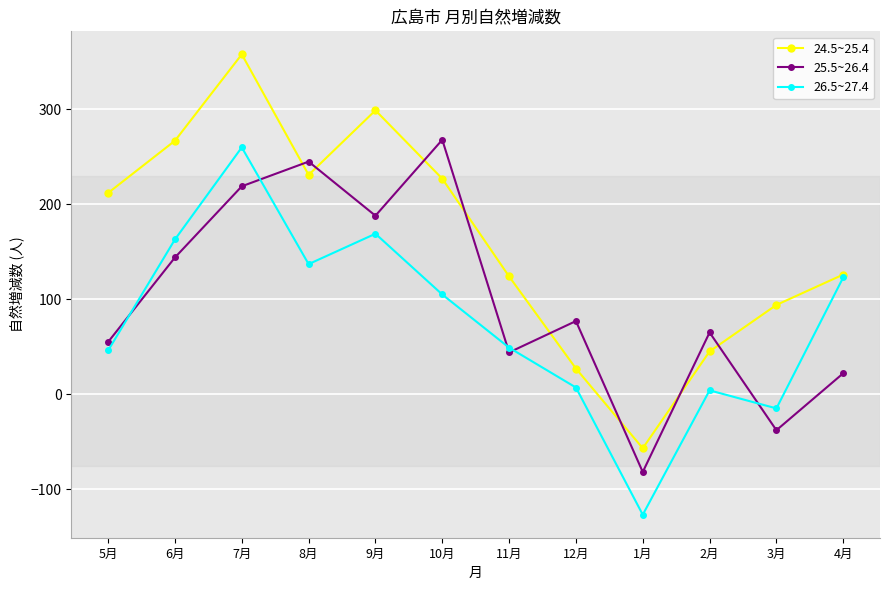

Where does the 26.5~27.4 series first go above 105?

6月